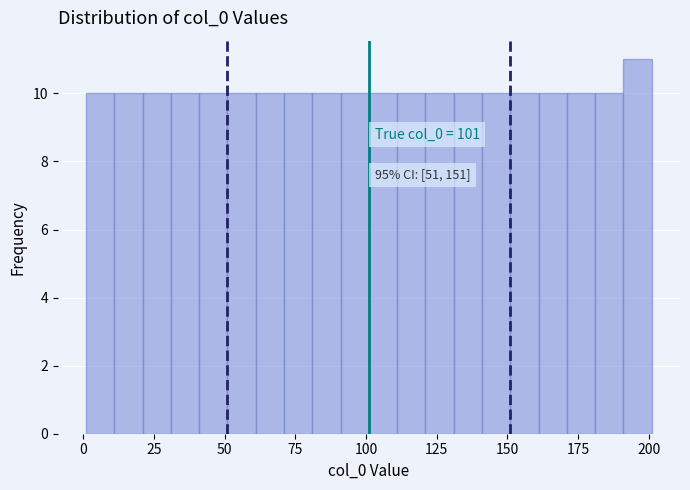

Read against the x-axis, roughly where is the centre of the tallest bar?

195